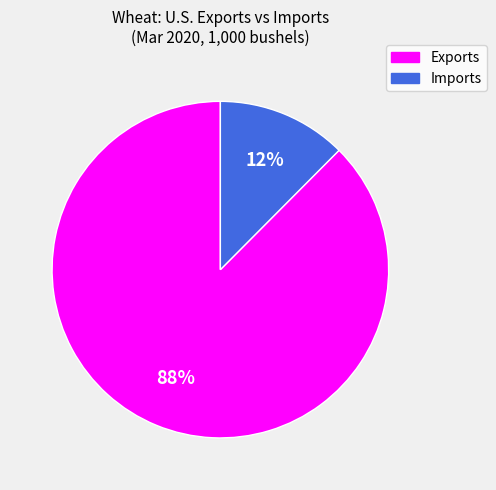

Count the number of slices in the pie.

2